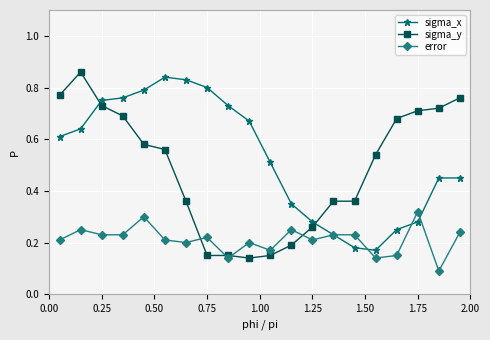

After their last crossing, which series has the higher values: sigma_x or sigma_y?

sigma_y